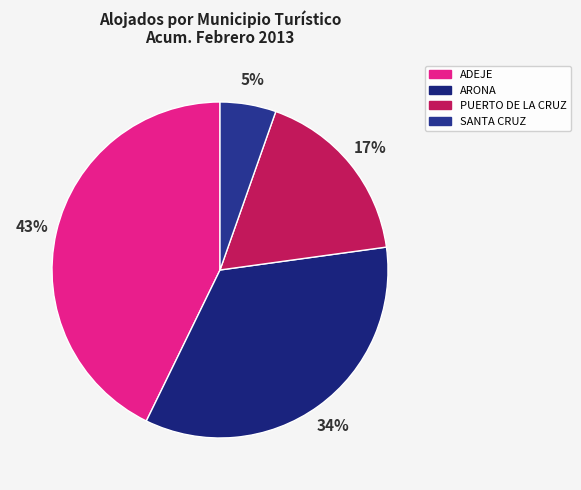

Count the number of slices in the pie.

4